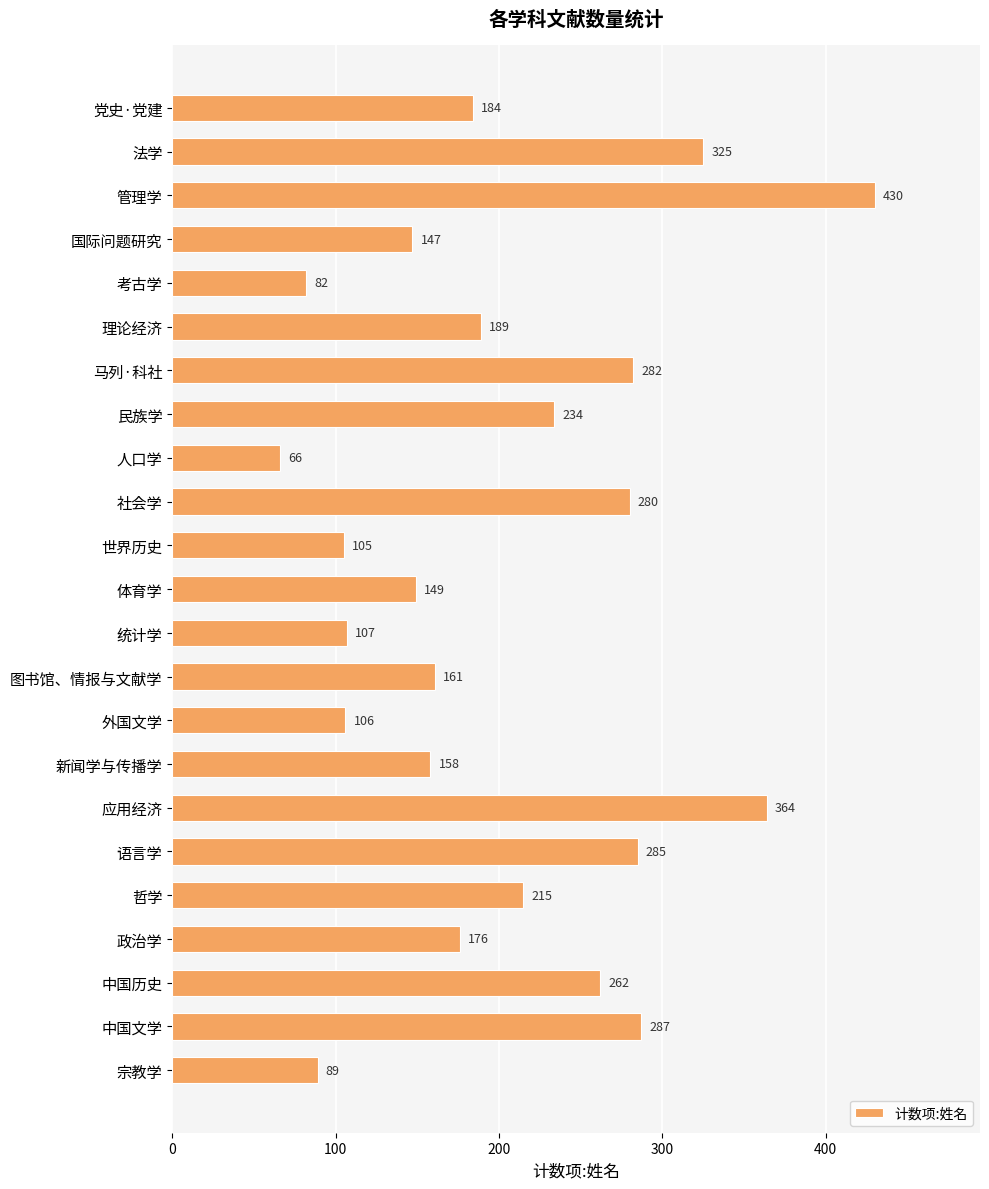

Rank the categories by value from highest to lowest.

管理学, 应用经济, 法学, 中国文学, 语言学, 马列·科社, 社会学, 中国历史, 民族学, 哲学, 理论经济, 党史·党建, 政治学, 图书馆、情报与文献学, 新闻学与传播学, 体育学, 国际问题研究, 统计学, 外国文学, 世界历史, 宗教学, 考古学, 人口学